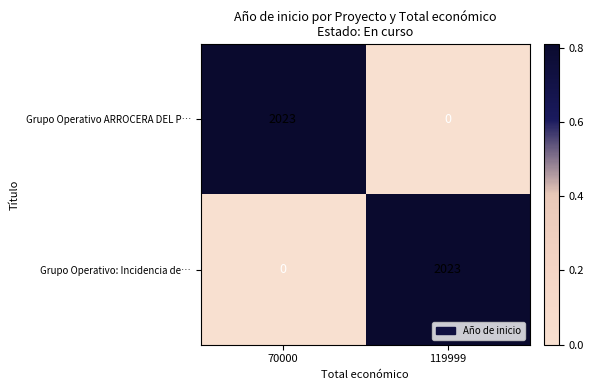

What is the difference between the highest and lowest values at 70000?

2023